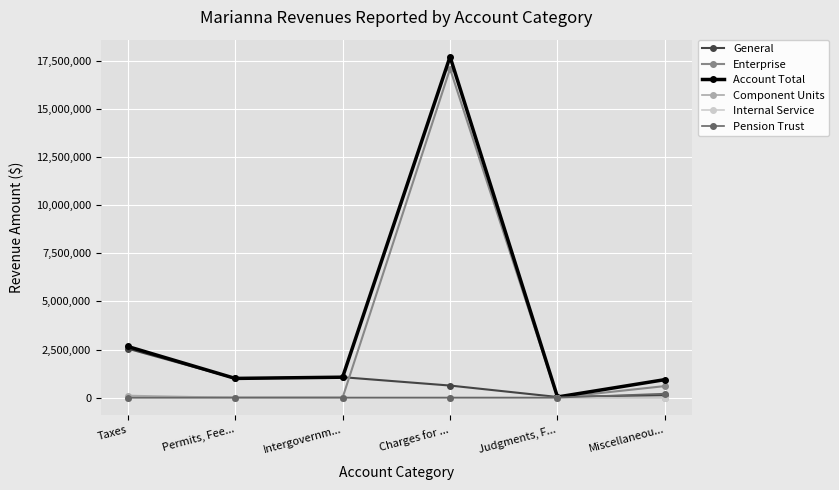

What are all the series names shown in the legend?

General, Enterprise, Account Total, Component Units, Internal Service, Pension Trust